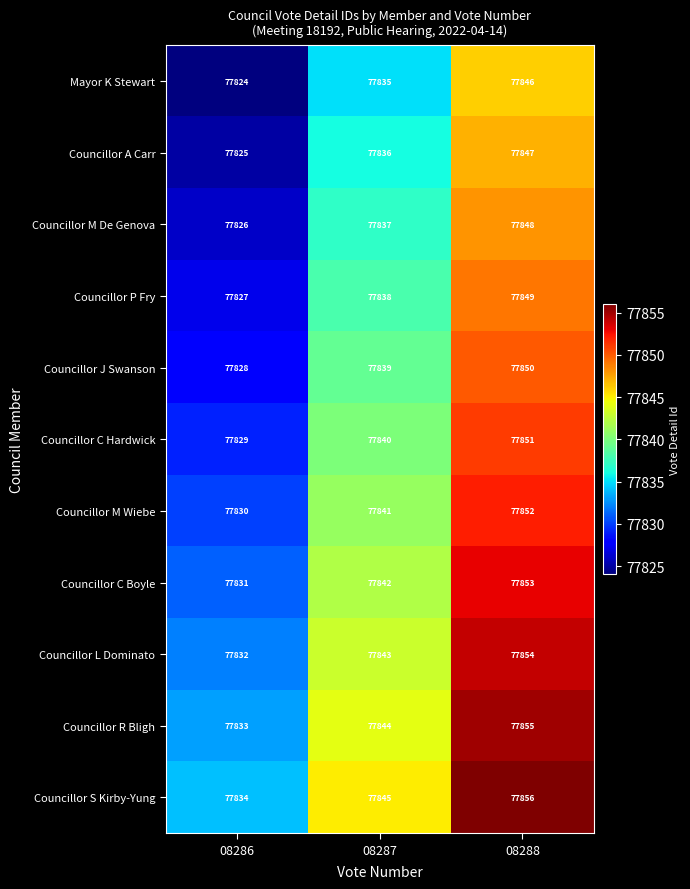

List the labels in order of Councillor M Wiebe value, largest first.

08288, 08287, 08286